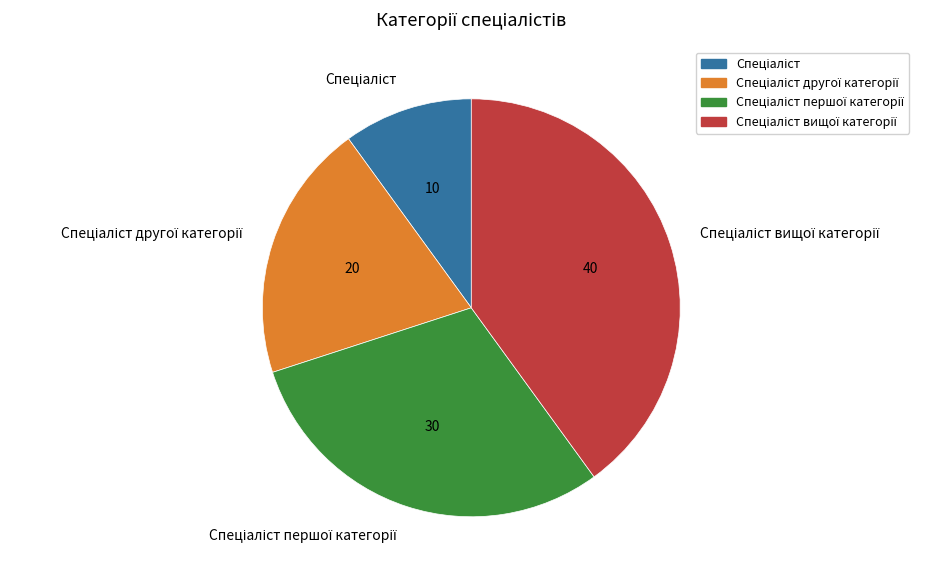

Count the number of slices in the pie.

4